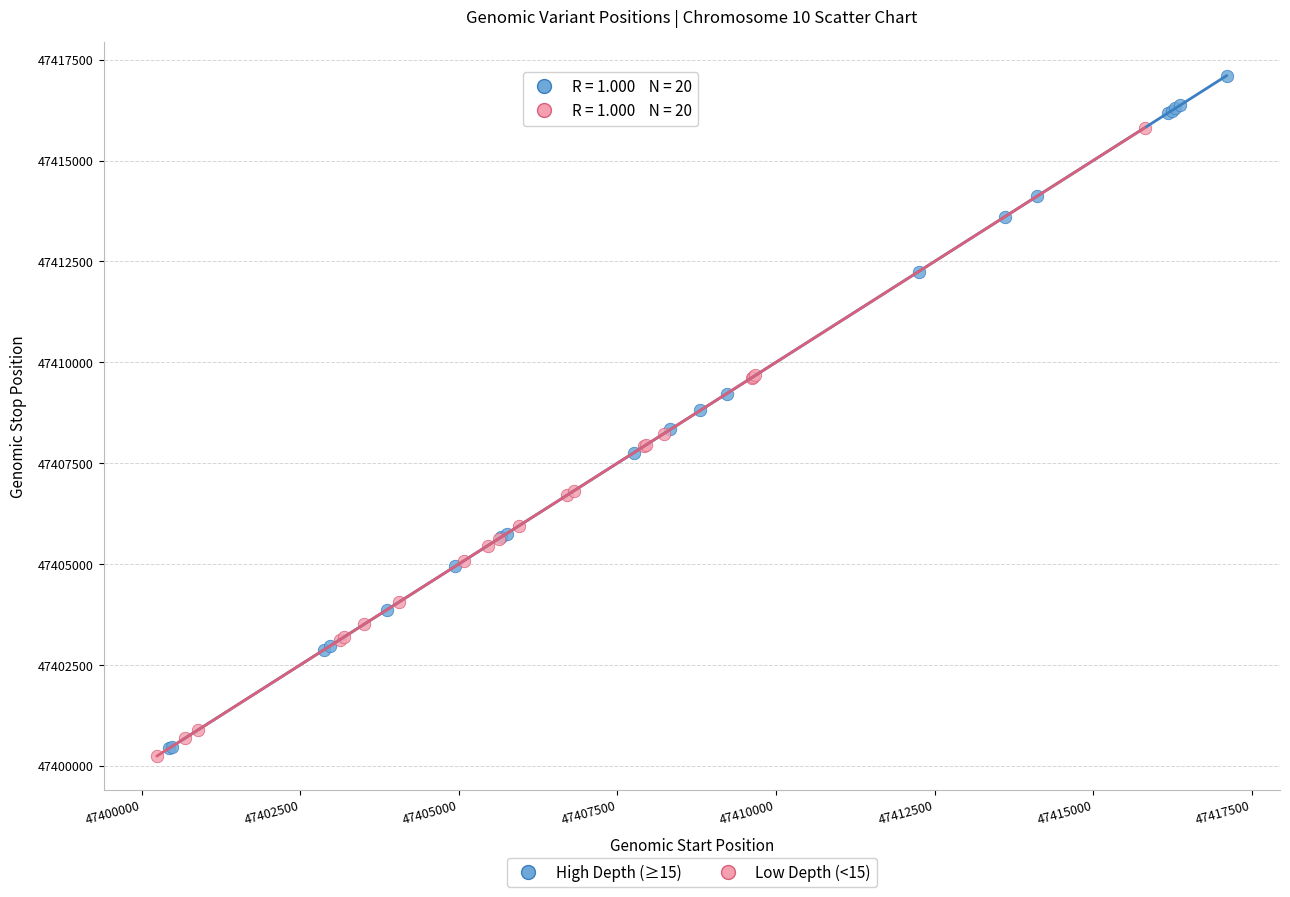

Which series has the largest Y range (max minus min)?

High Depth (≥15)